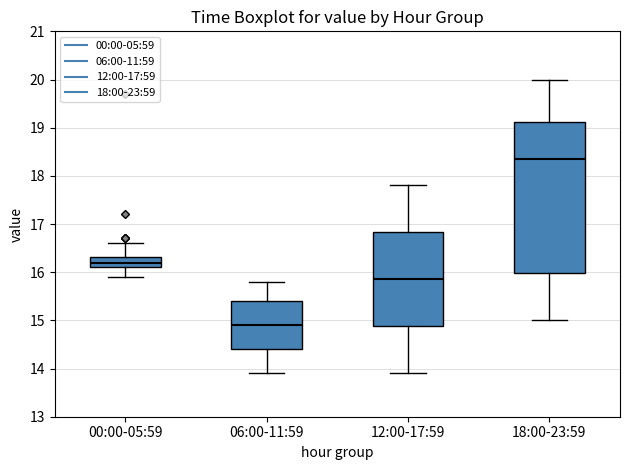

Reading left to right, read every box against the y-axis: the position of its median line, the range the box covers, and the ends of its whiskers. The values are not printed on the chart, so give them approximately, as read against the axis.

00:00-05:59: median 16.2, box 16.1 to 16.3, whiskers 15.9 to 16.6
06:00-11:59: median 14.9, box 14.4 to 15.4, whiskers 13.9 to 15.8
12:00-17:59: median 15.9, box 14.9 to 16.8, whiskers 13.9 to 17.8
18:00-23:59: median 18.4, box 16.0 to 19.1, whiskers 15.0 to 20.0